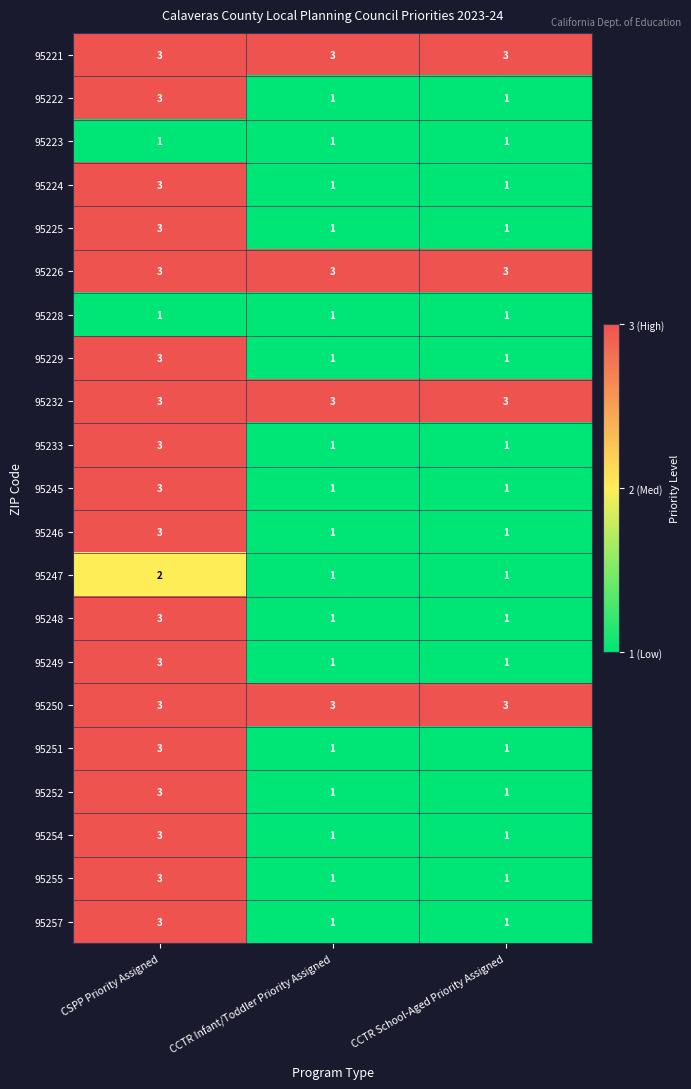

At which label does 95248 reach its peak?

CSPP Priority Assigned